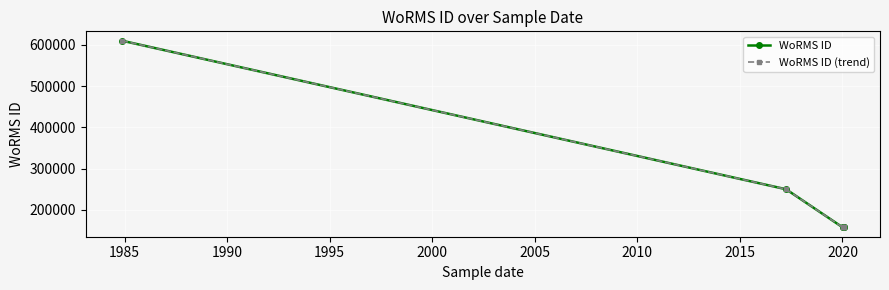

What is the difference between the second highest and minimum values in the WoRMS ID (trend) series?

92485